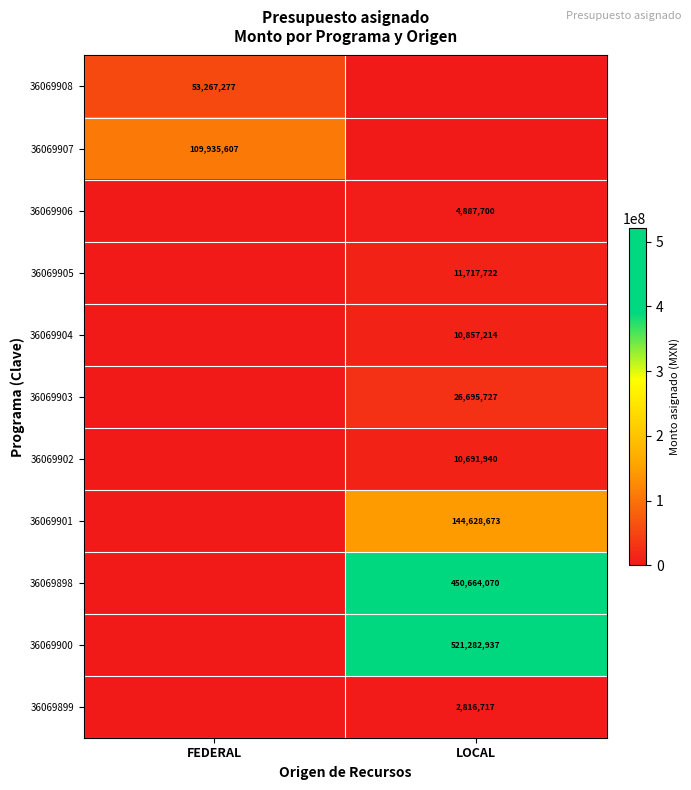

Is the value of 36069908 at FEDERAL greater than the value of 36069902 at LOCAL?

Yes